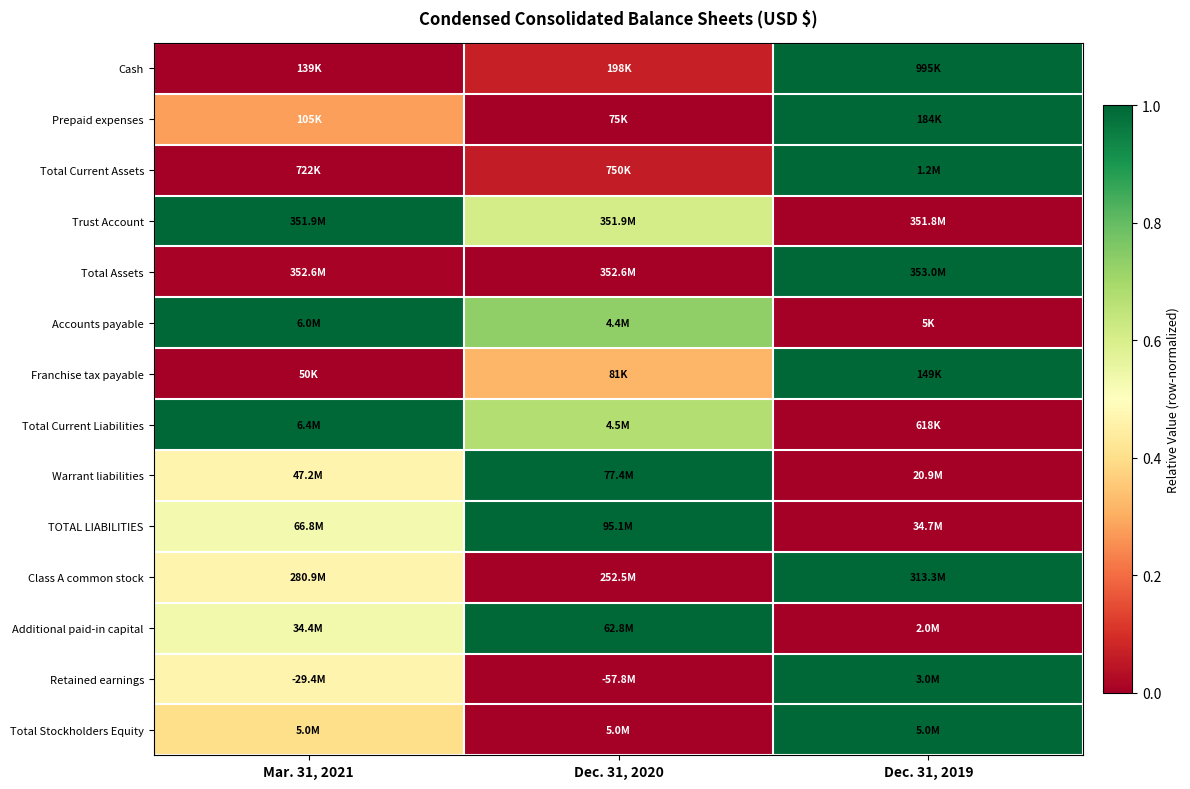

Which series has the largest total across all categories?

Accounts payable